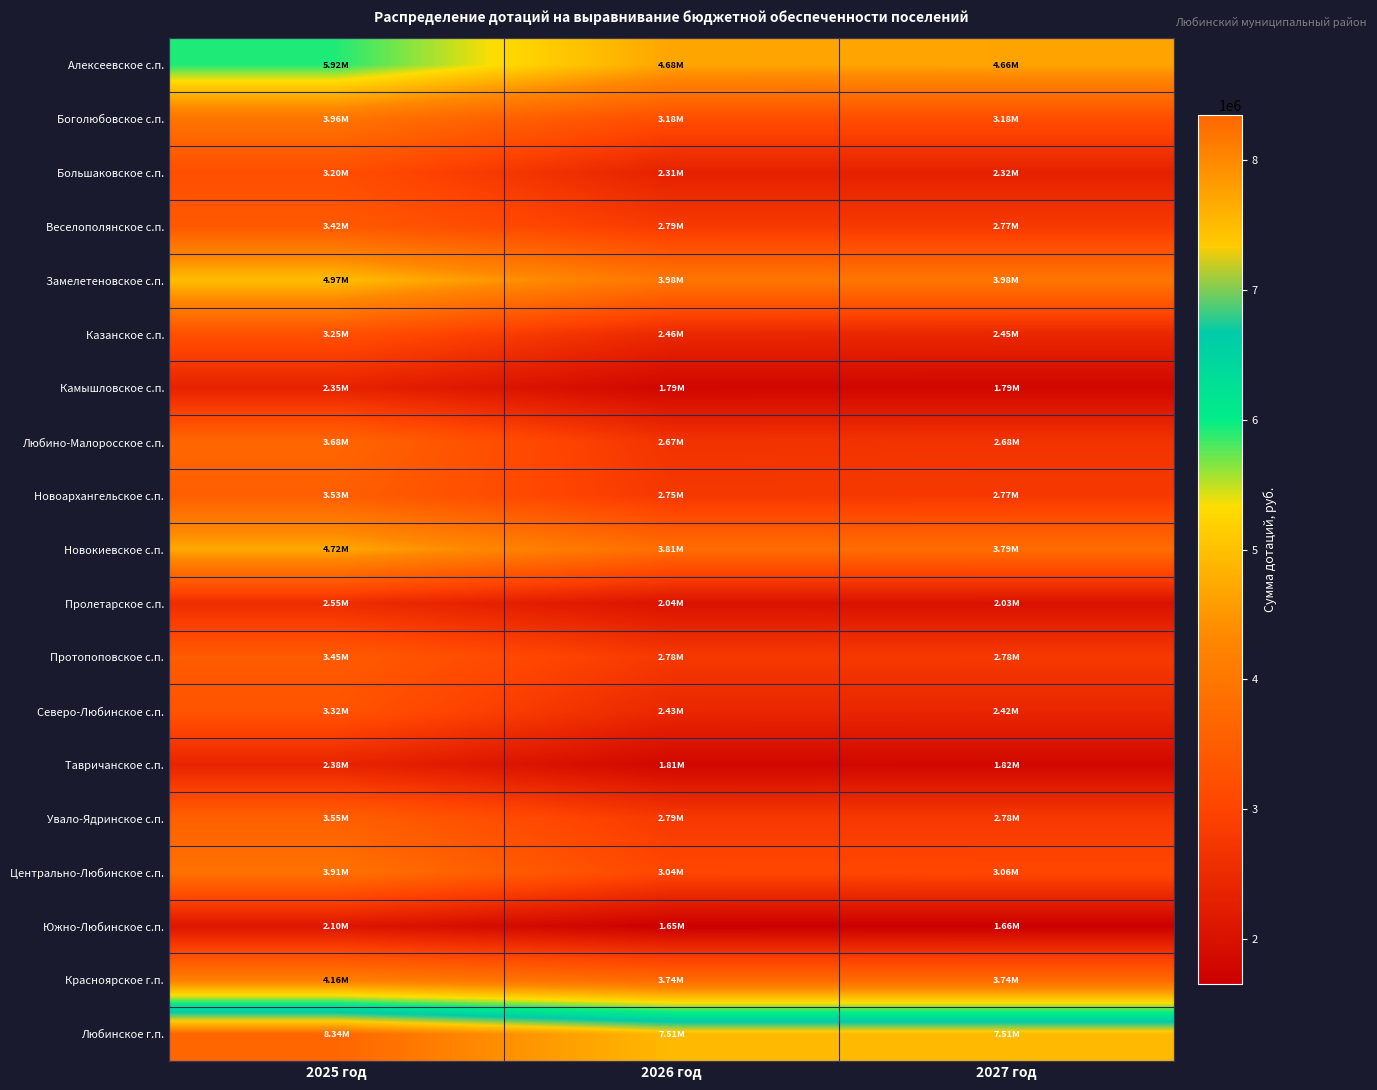

Which has a higher value, 2025 год or 2027 год?

2025 год